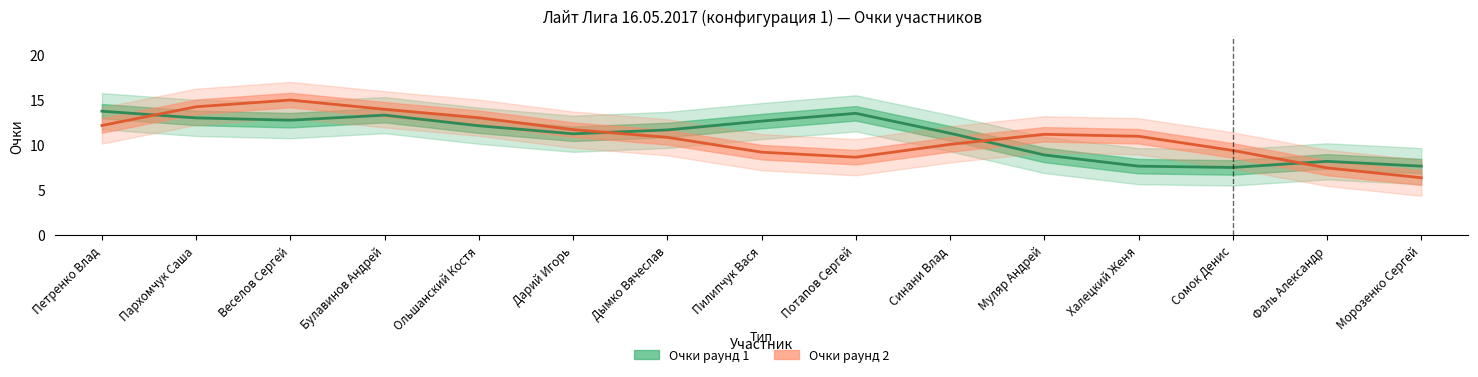

What is the difference between the maximum and minimum values in the Очки раунд 2 series?

8.6